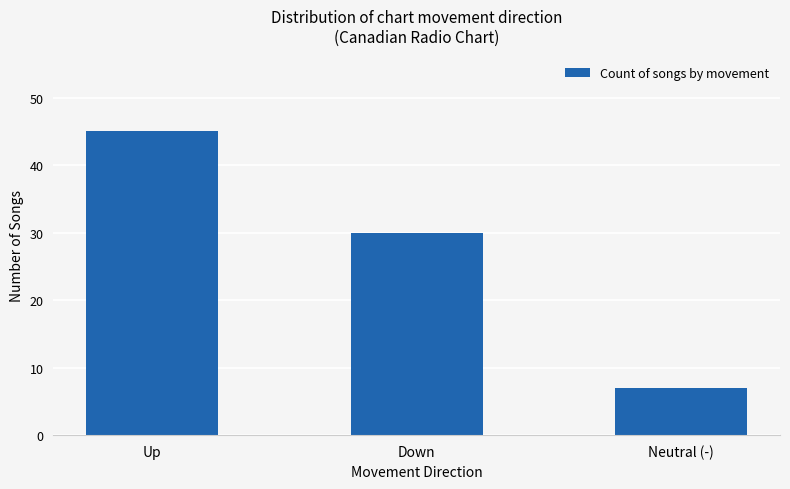

Reading left to right, extract all data points from this chart.

Up=45	Down=30	Neutral (-)=7